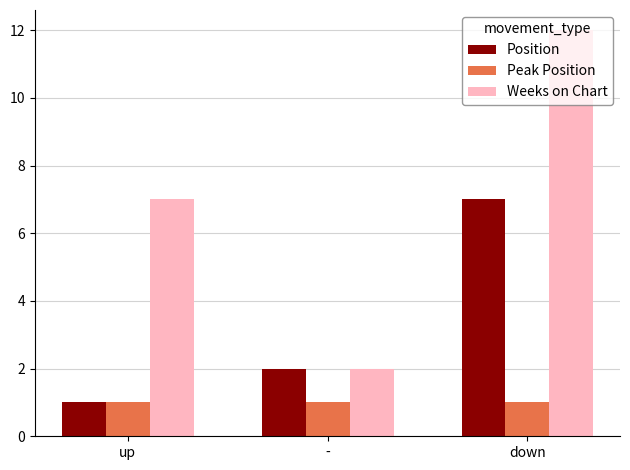

Reading left to right, what are all the values shown in this chart?

Position: 1	2	7
Peak Position: 1	1	1
Weeks on Chart: 7	2	12